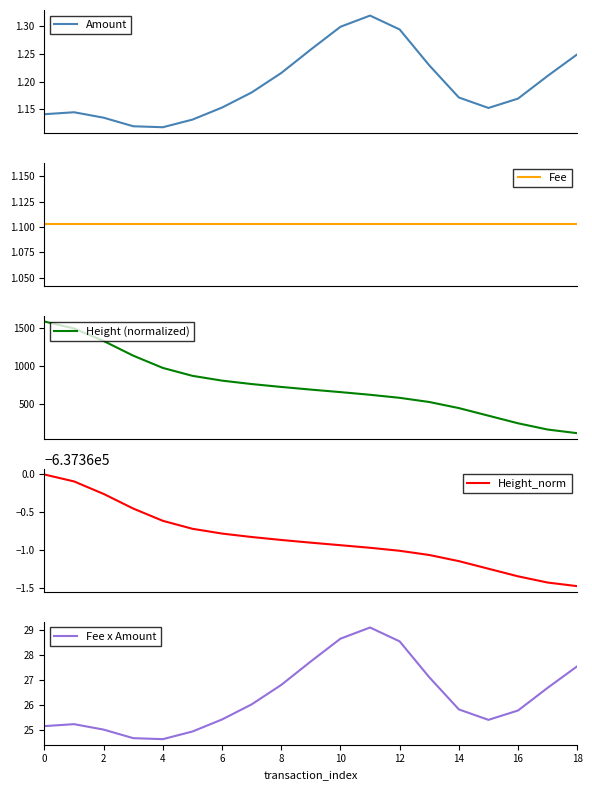

True or false: Fee x Amount has a value of 28.6 at 10.

True